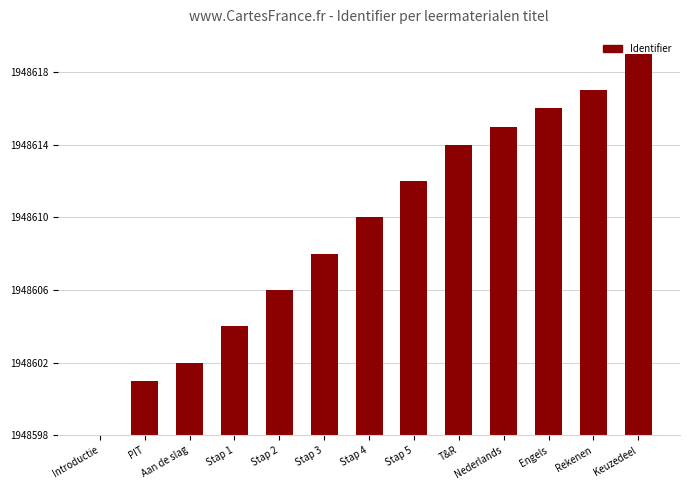

What is the change in value from Stap 4 to T&R?

+4